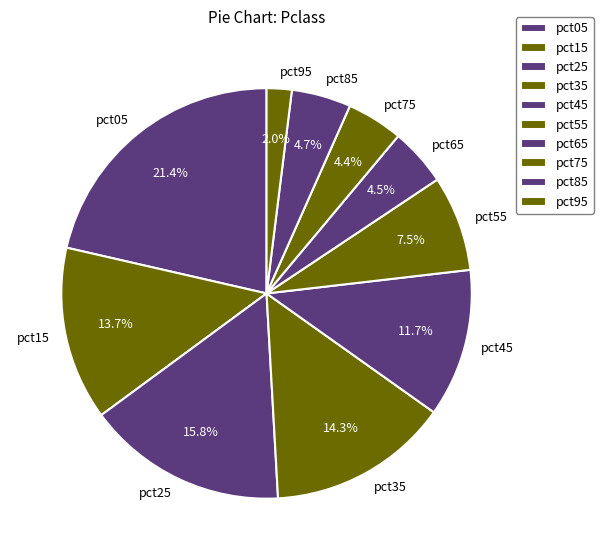

What is the smallest slice in the pie chart?

pct95